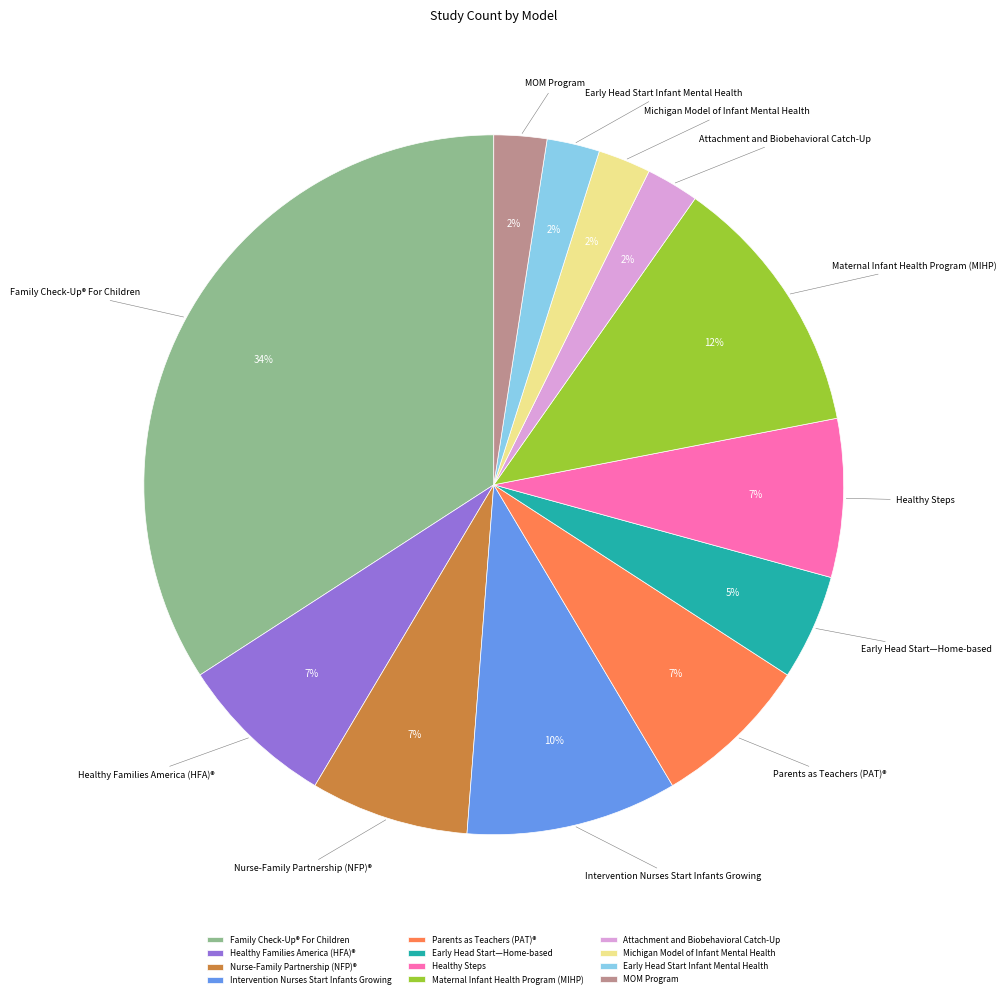

What percentage is the MOM Program slice, to the nearest percent?

2%